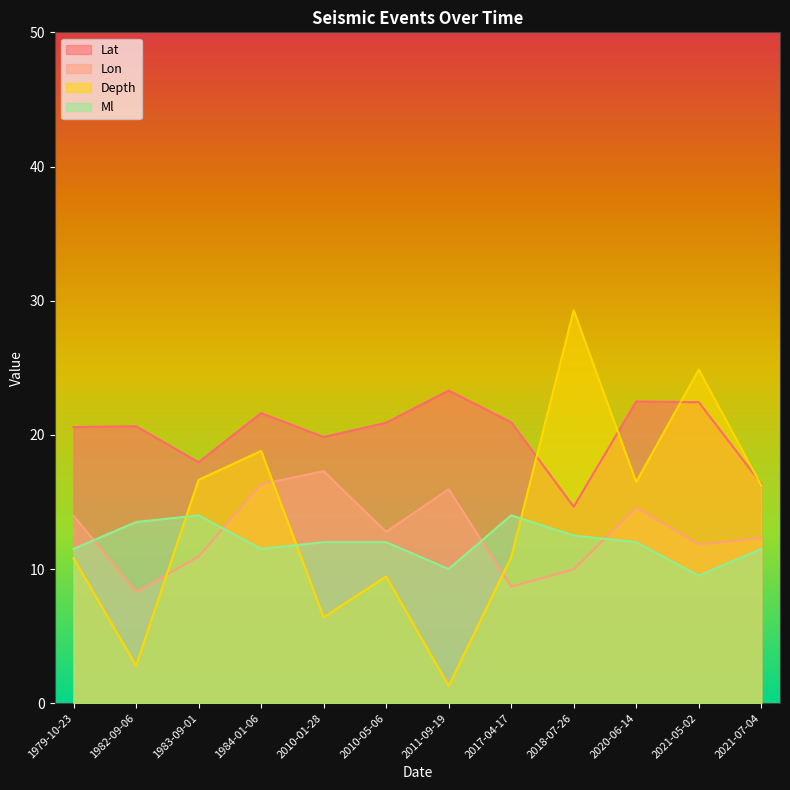

At which category does Lat reach its first local peak?

1982-09-06